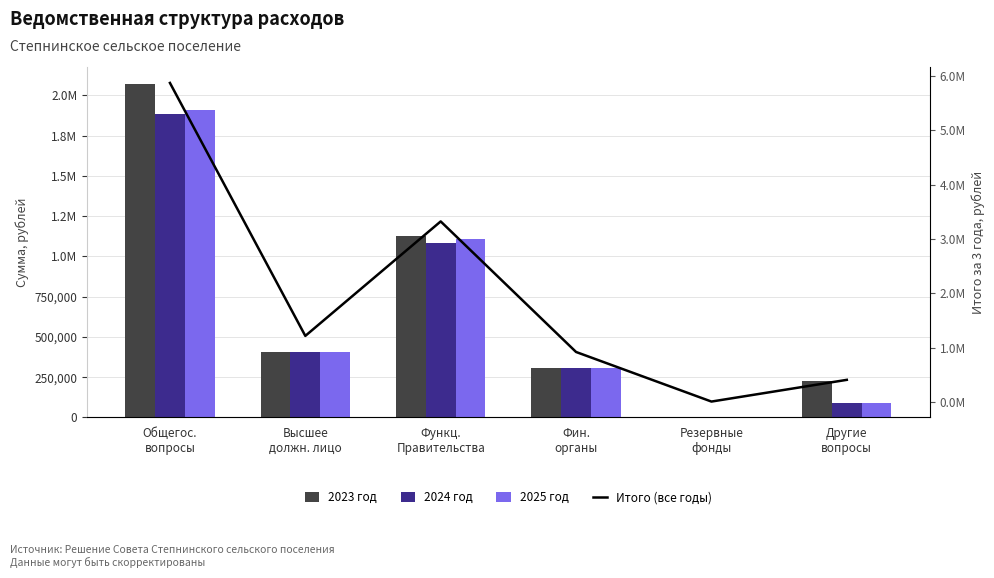

What is the label of the 5th bar from the right?

Высшее
должн. лицо